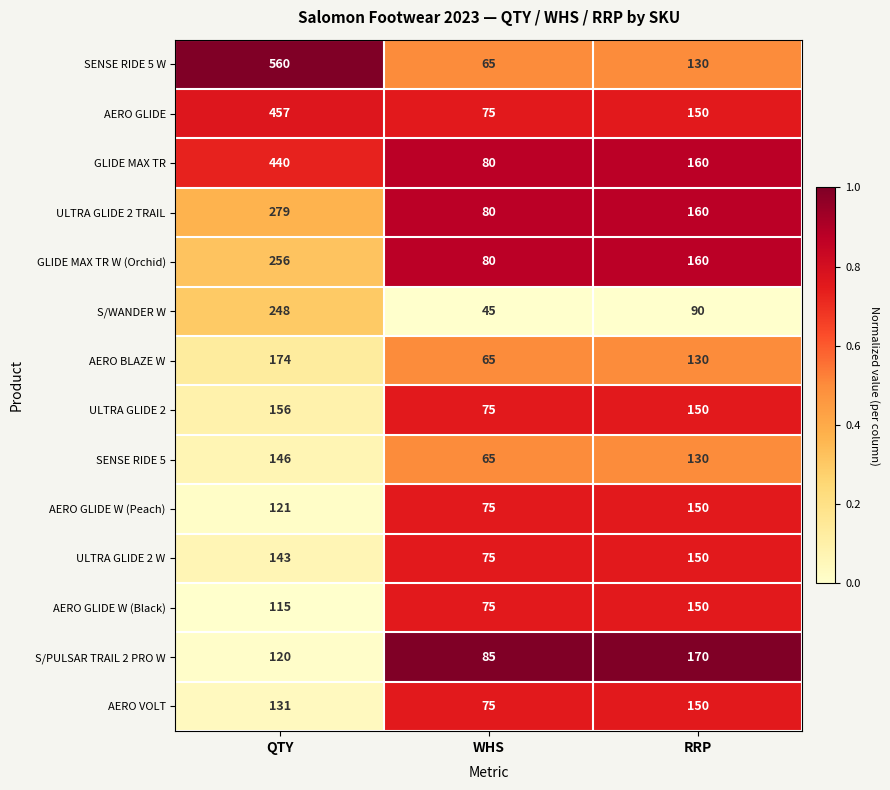

What is the lowest value of the GLIDE MAX TR series?

80